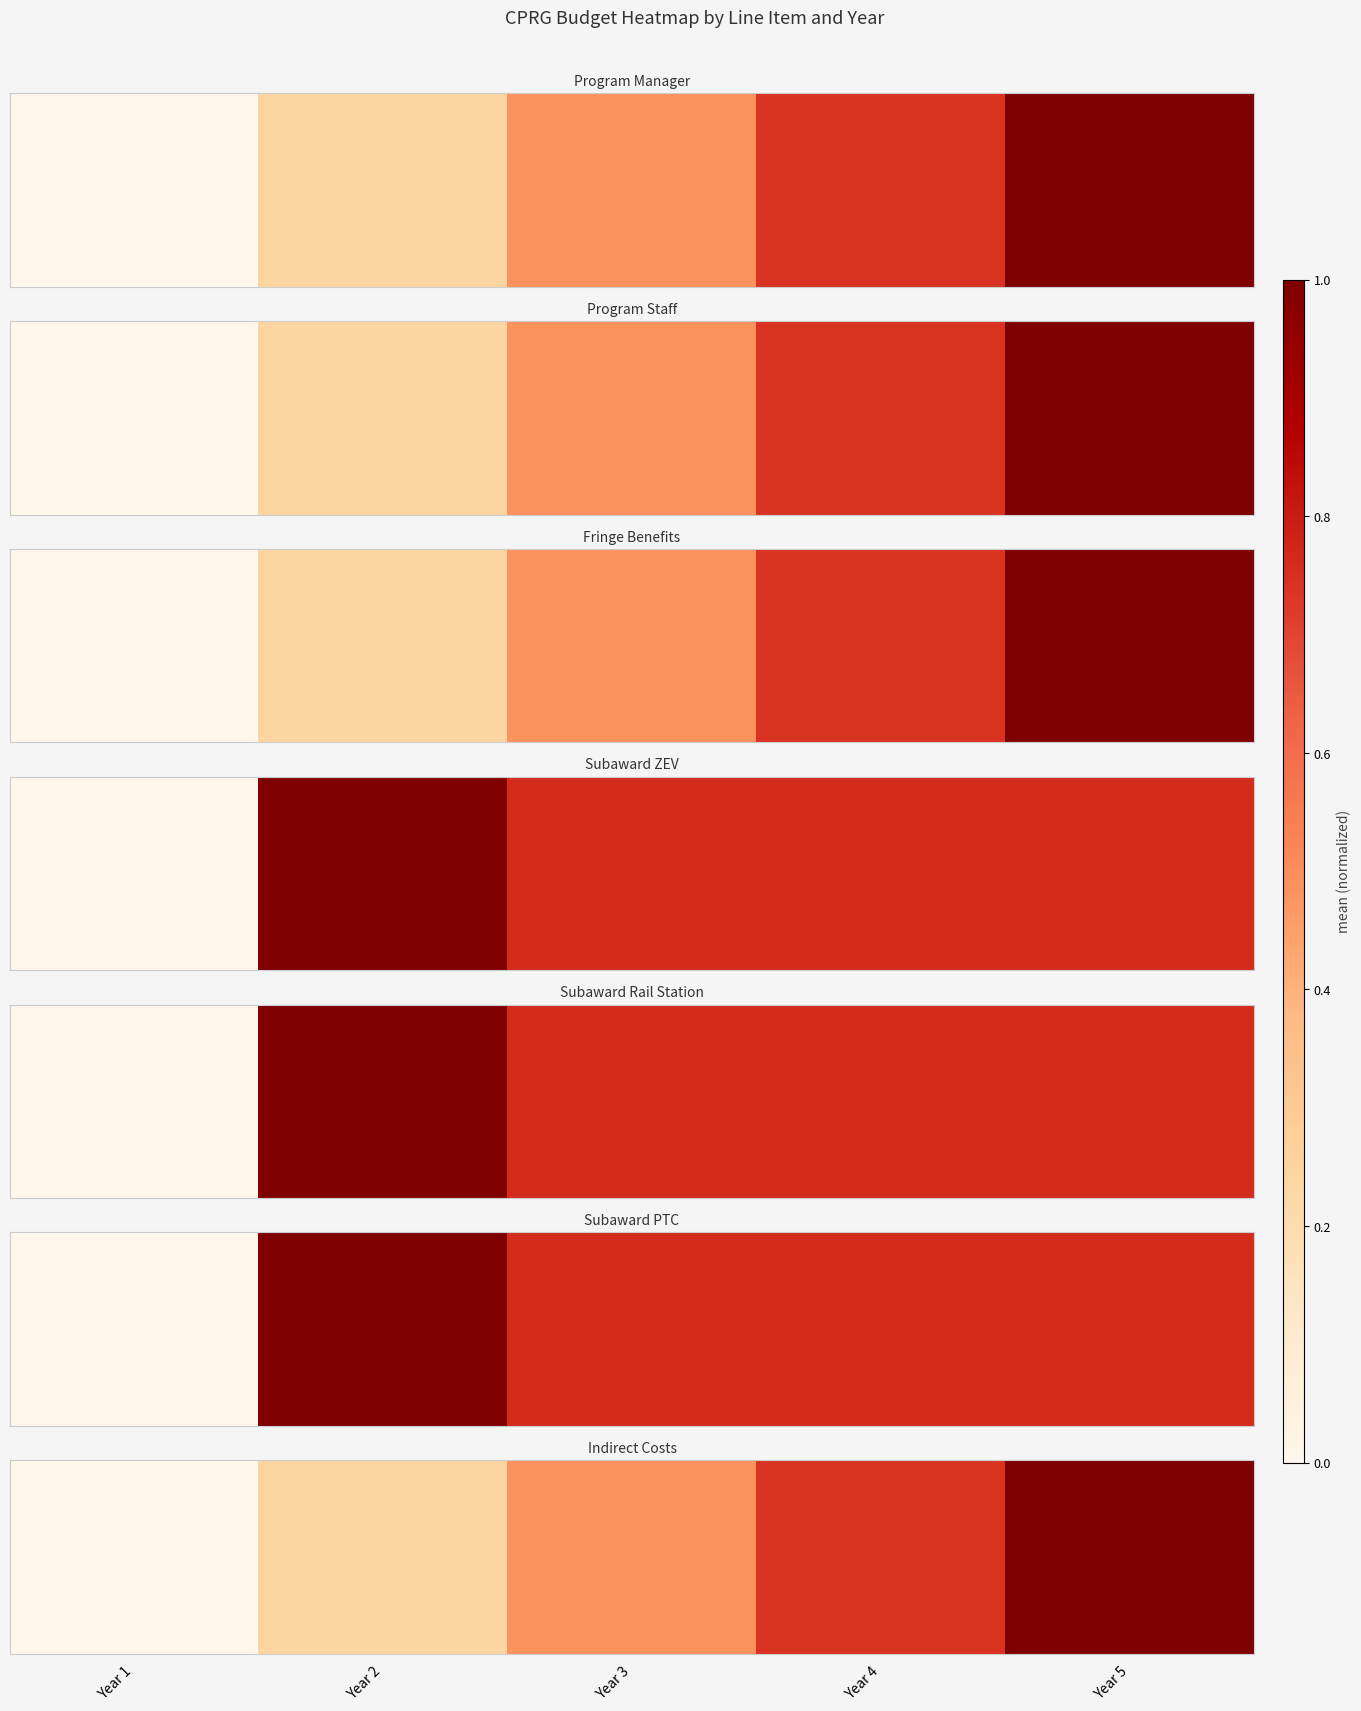

List the labels in order of value, smallest first.

Year 1, Year 2, Year 3, Year 4, Year 5